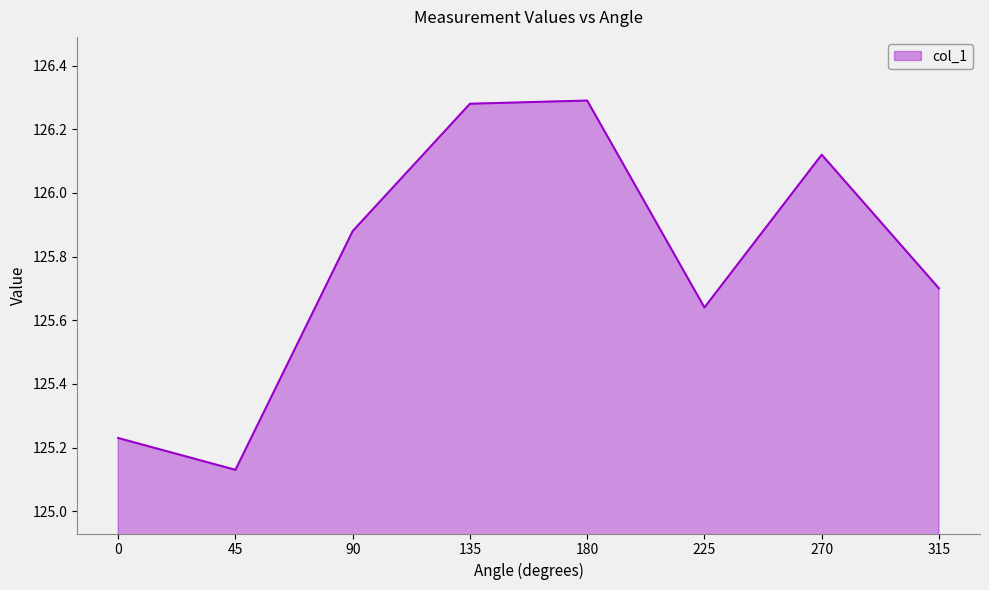

What is the ratio of the value at 135 to the value at 180?

1.0